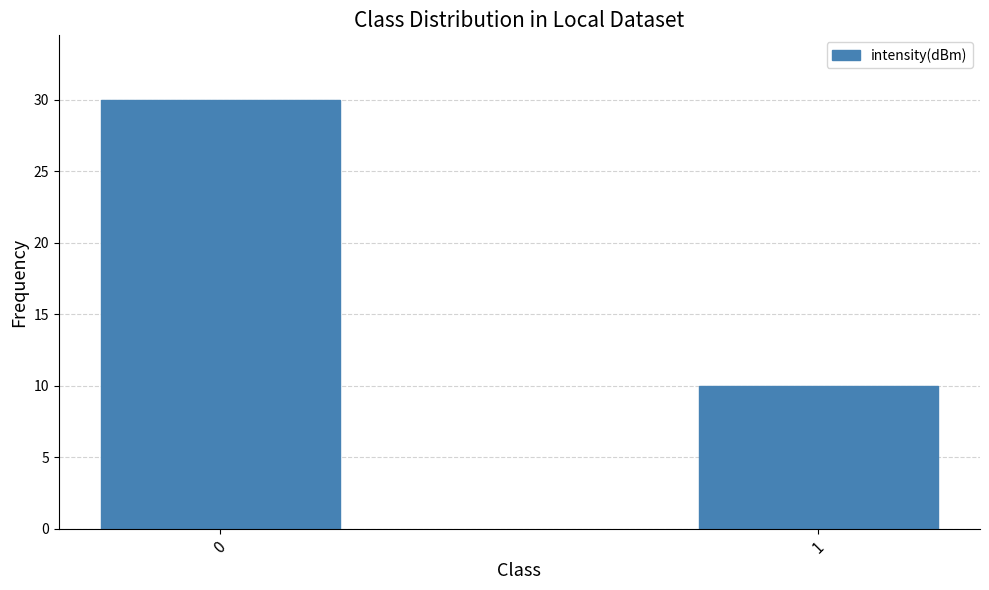

At which category does the chart reach its minimum across all series?

1